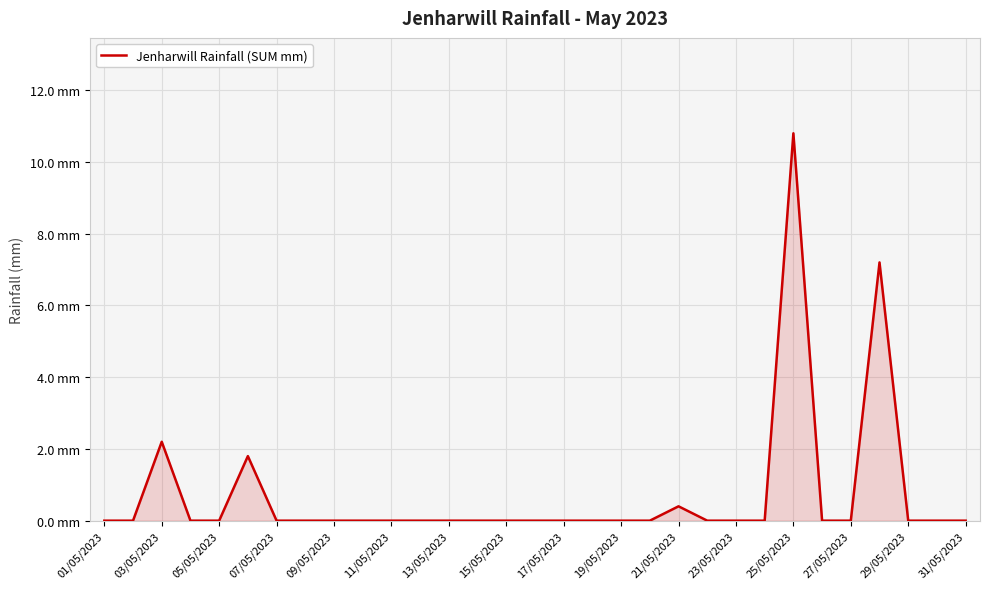

Does the chart have visible grid lines?

Yes